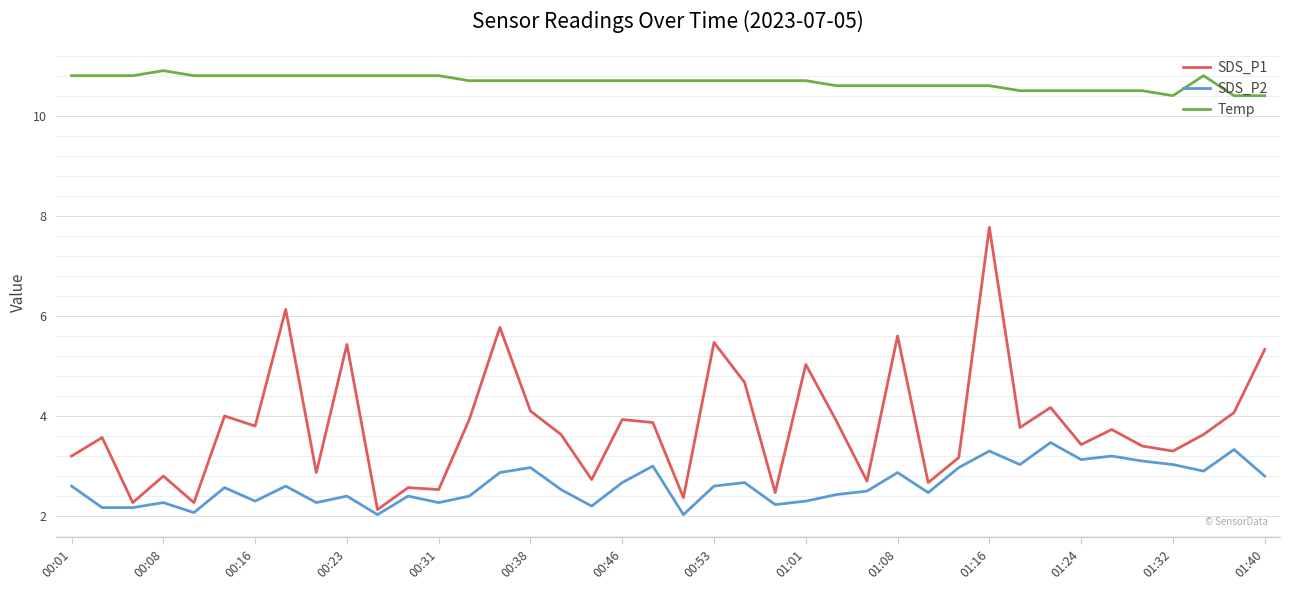

True or false: SDS_P1 and Temp cross at least once.

False